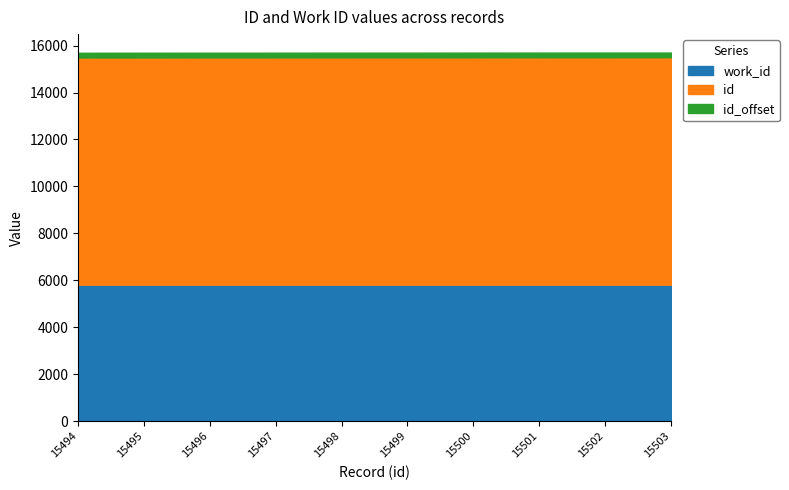

True or false: work_id and id intersect in this chart.

False